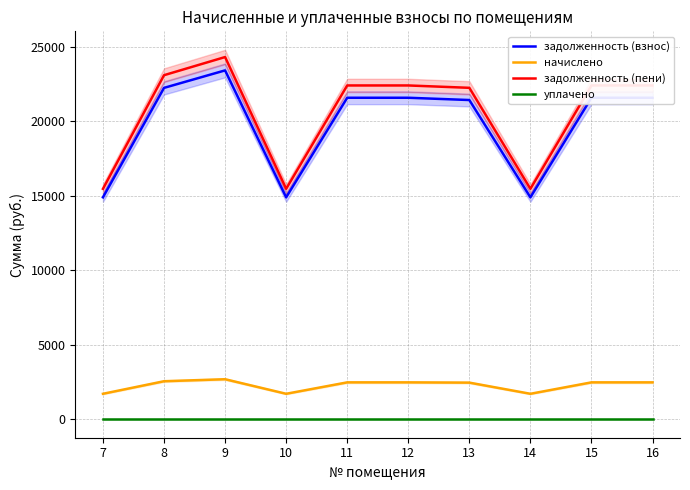

True or false: уплачено and начислено cross at least once.

False